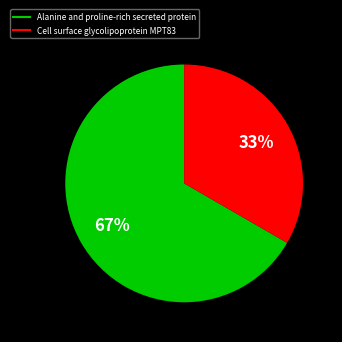

Rank the categories by value from highest to lowest.

Alanine and proline-rich secreted protein, Cell surface glycolipoprotein MPT83